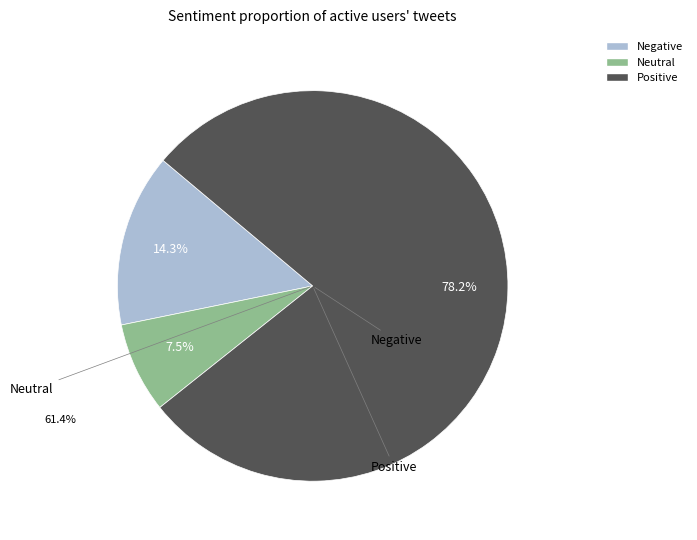

Is there any slice that represents more than half of the pie?

Yes